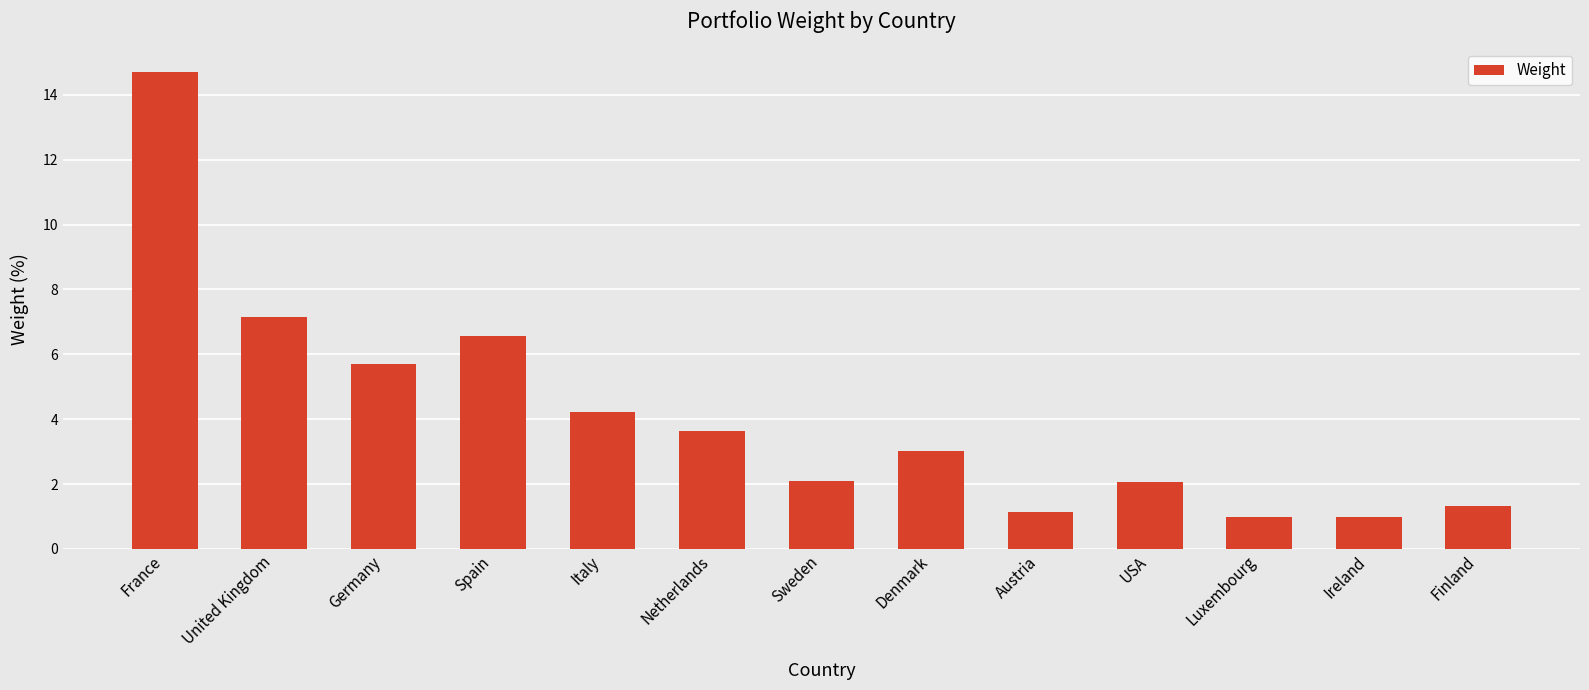

What is the value of the 13th bar from the left?

1.3